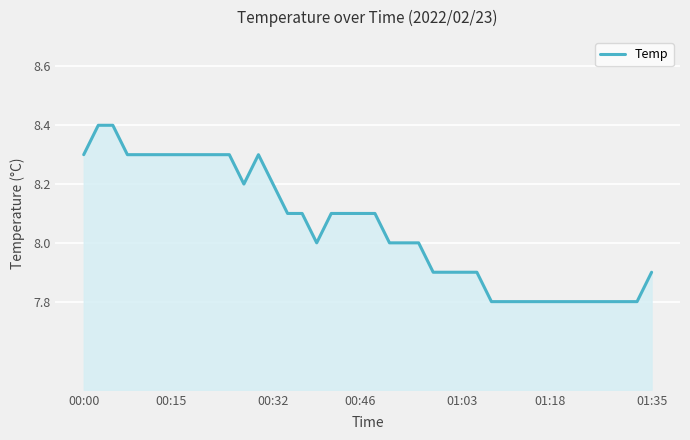

Count the values in the range 7 to 8.

20